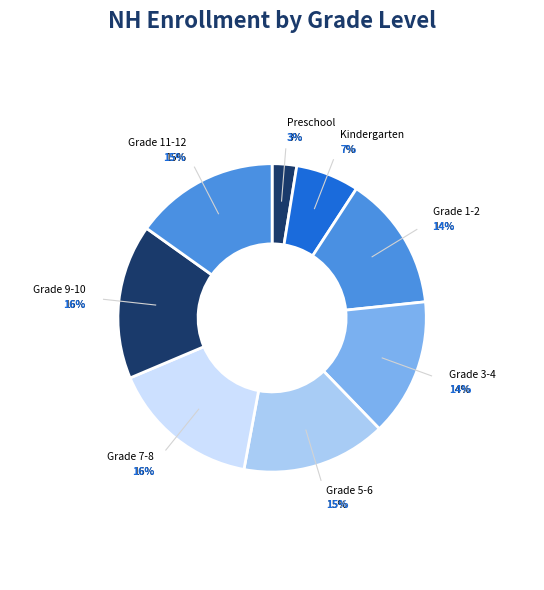

Which category has the smallest portion of the pie?

Preschool